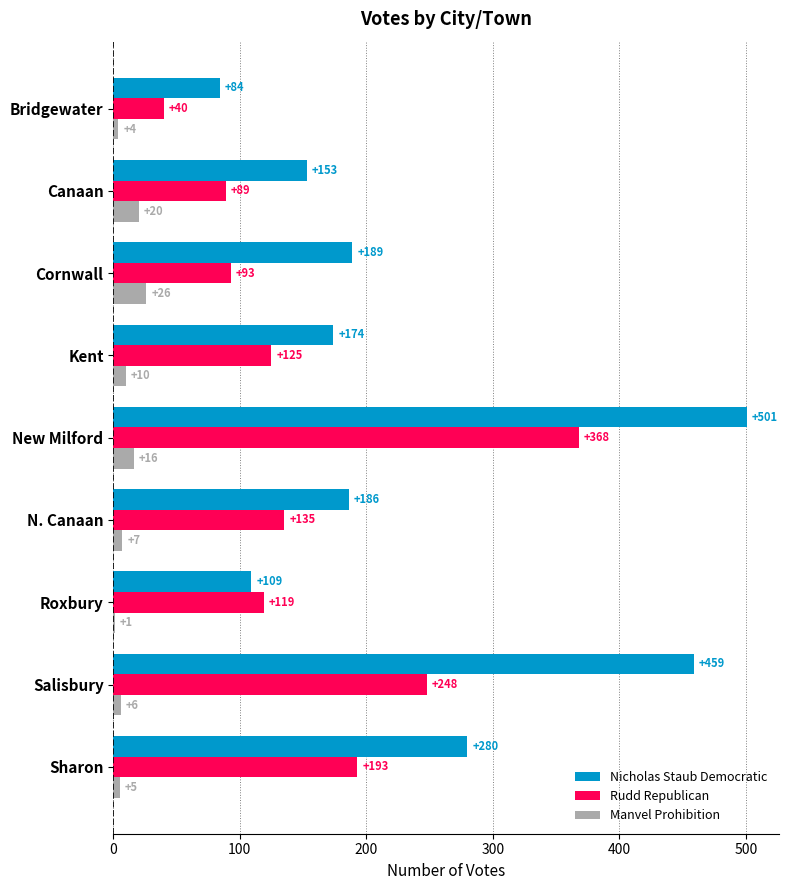

Read the Manvel Prohibition value at Cornwall, to the nearest 5.

25